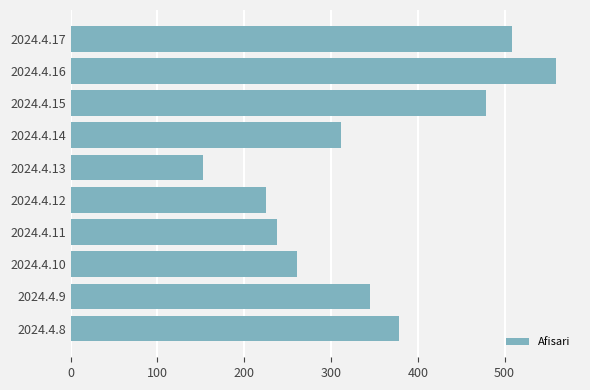

What is the difference between the maximum and minimum values?

406